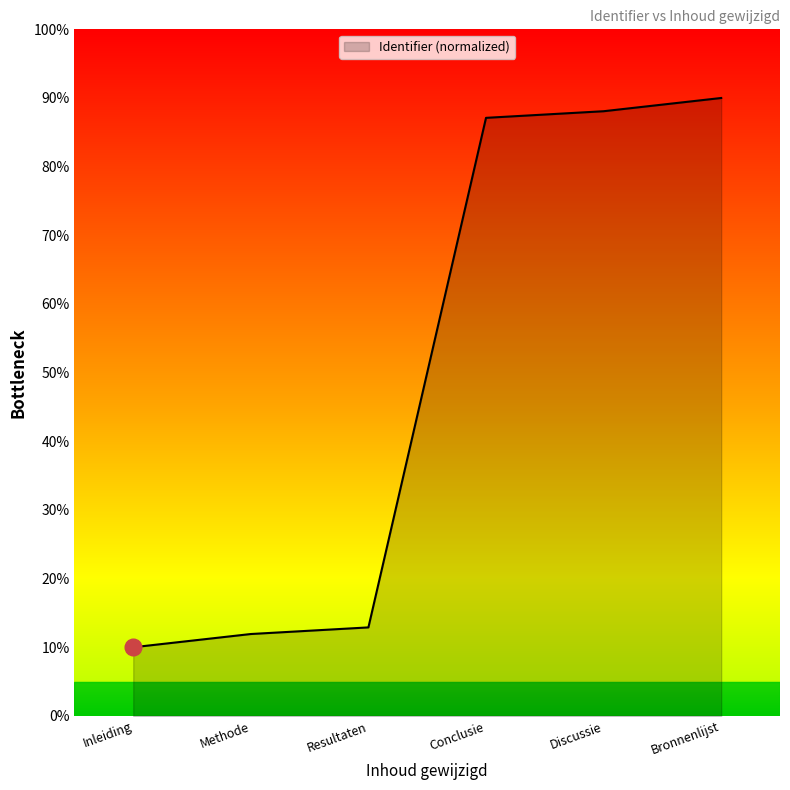

True or false: the data has more than 0 interior local peaks.

False